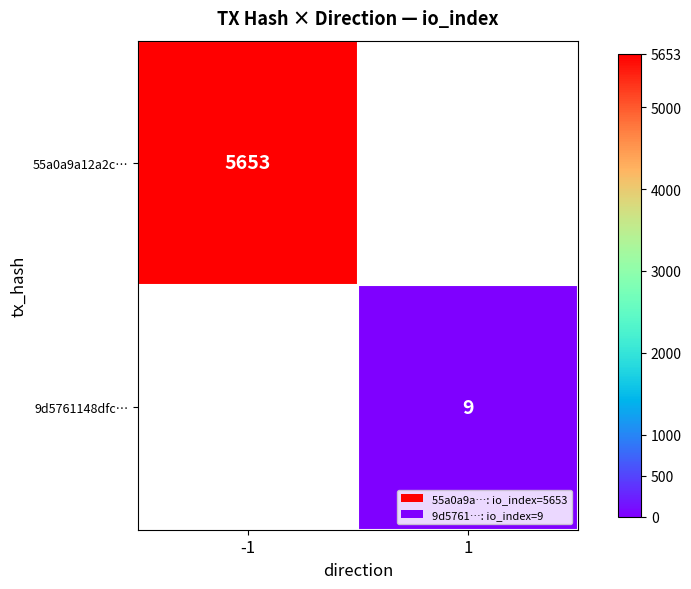

Which label corresponds to the largest value in the chart?

-1